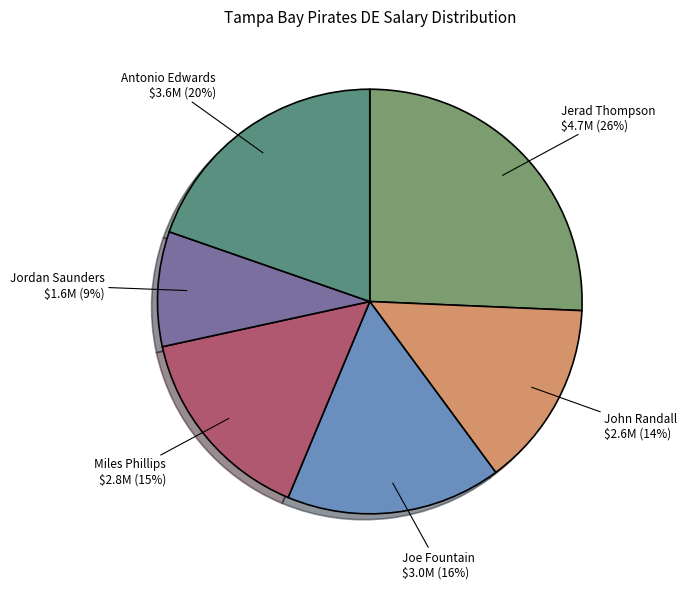

Is it true that John Randall is 14% of the pie?

True